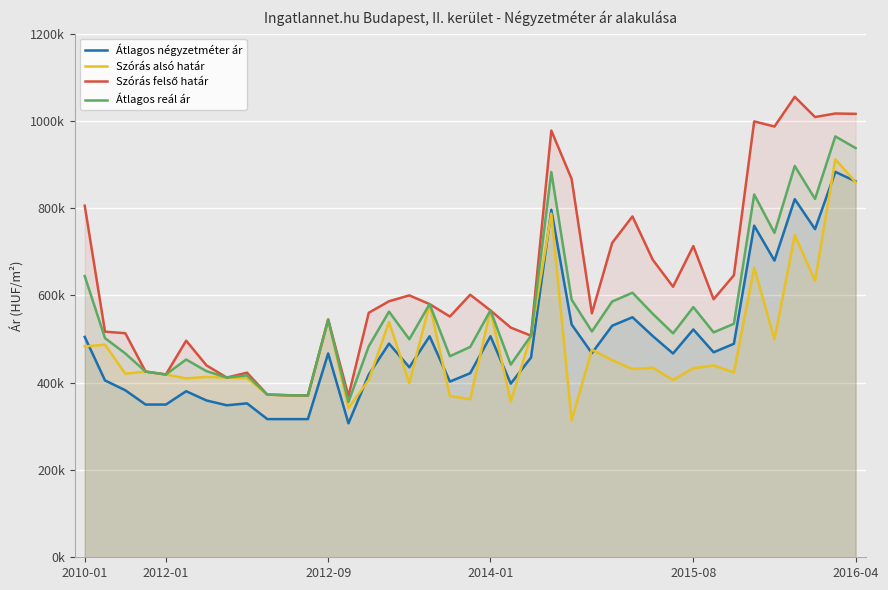

What is the difference between the Átlagos reál ár values at 31 and 32?

19605